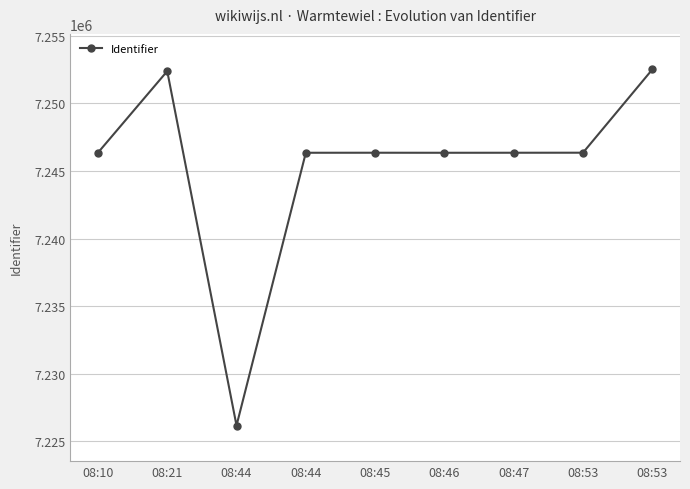

Count the number of categories in the chart.

9